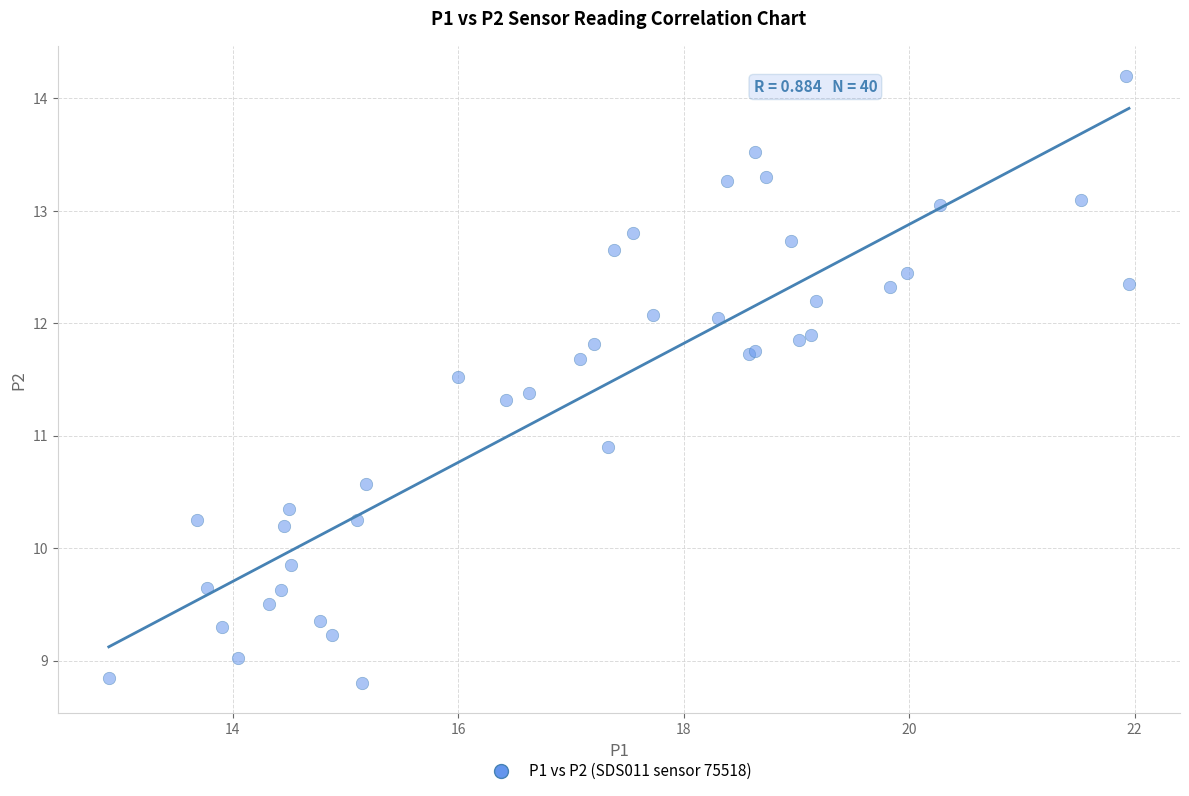

What Y value in the scatter plot is closest to 11?

10.9